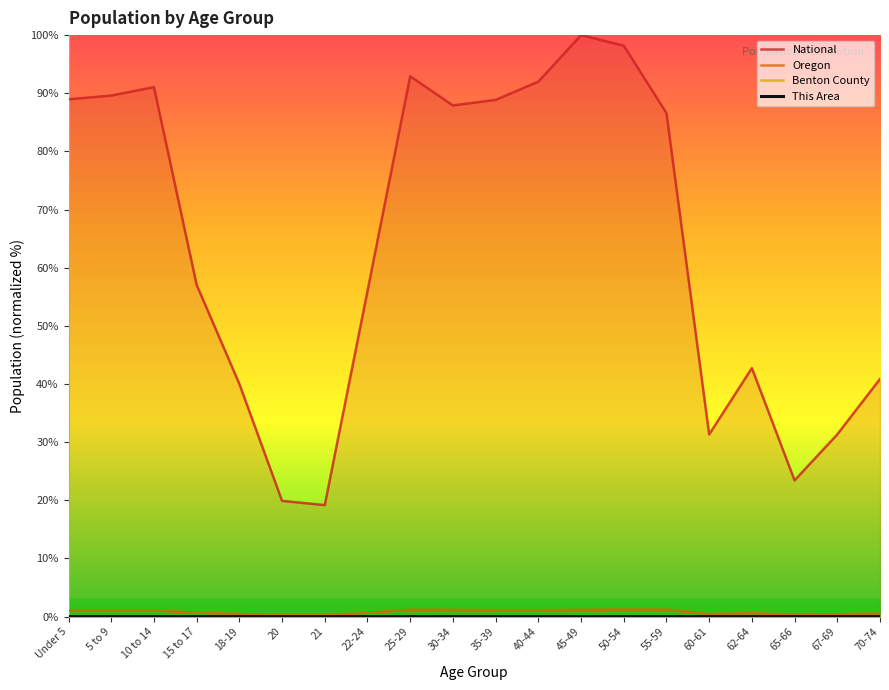

Rank the series by their maximum value, from highest to lowest.

National, Oregon, Benton County, This Area